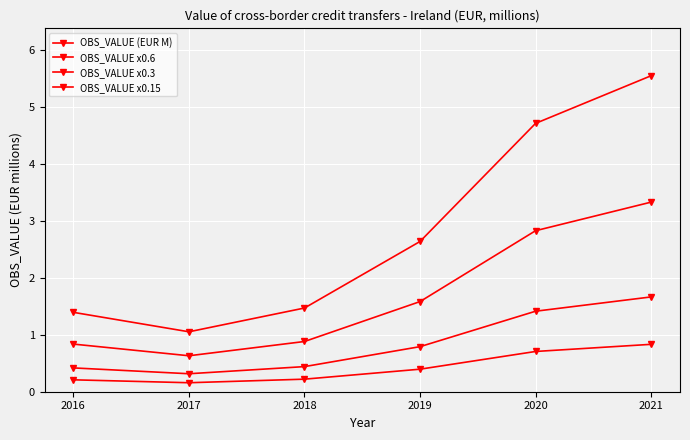

How many data points does each series have?

6